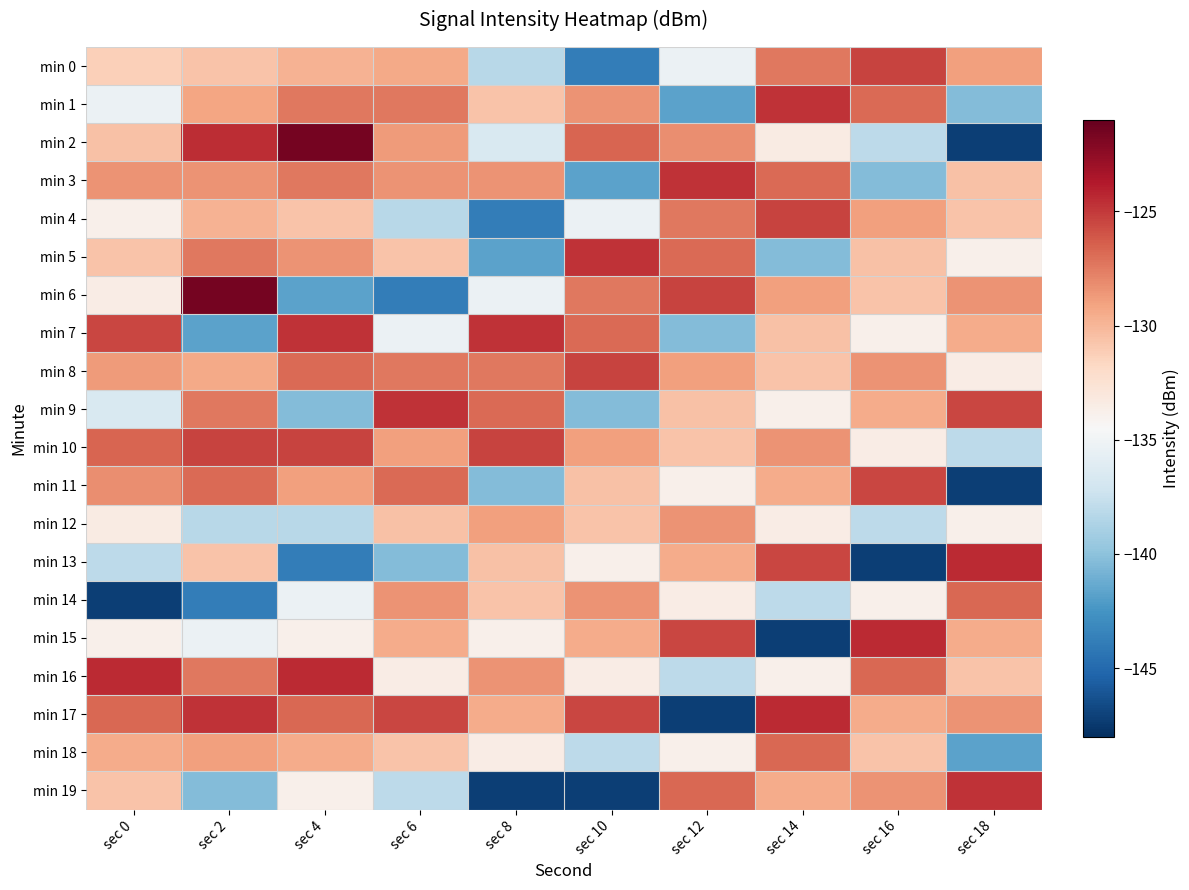

How many categories are shown in the chart?

10